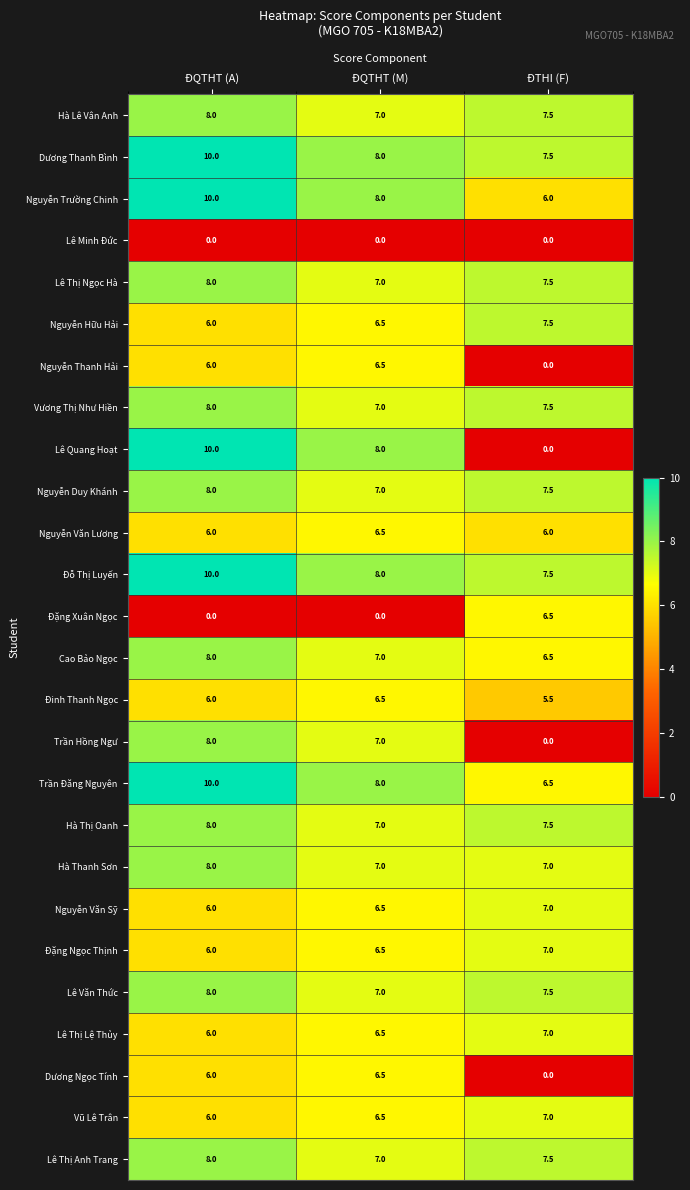

List the labels in order of Lê Thị Anh Trang value, smallest first.

ĐQTHT (M), ĐTHI (F), ĐQTHT (A)